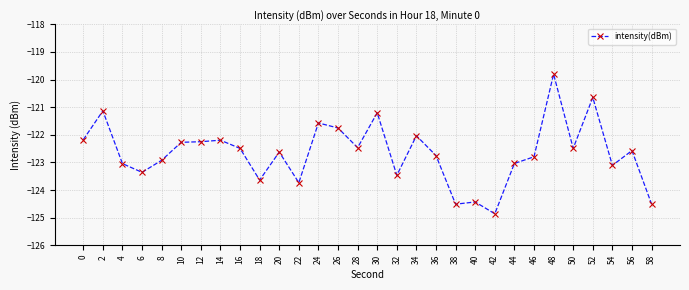

Between 48 and 10, which is larger?

48